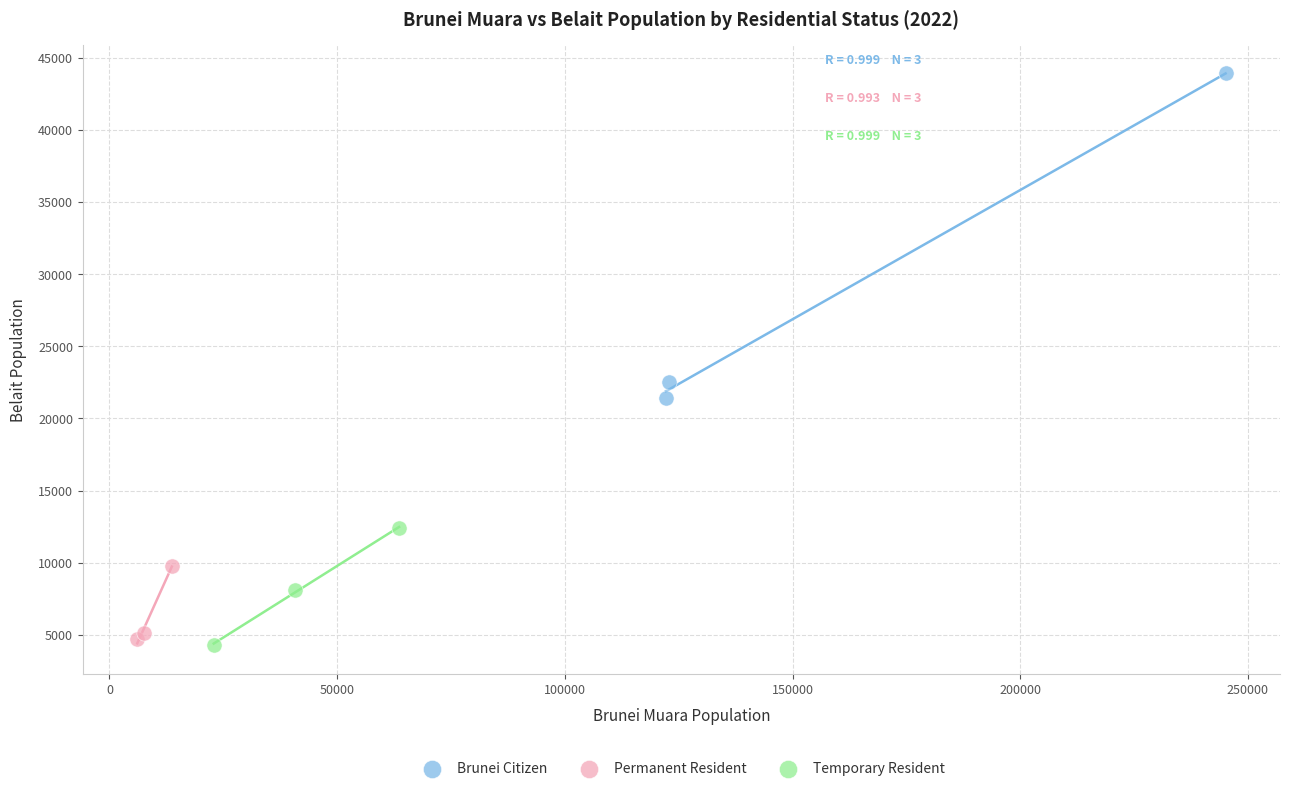

Which series has the widest spread of Y values?

Brunei Citizen